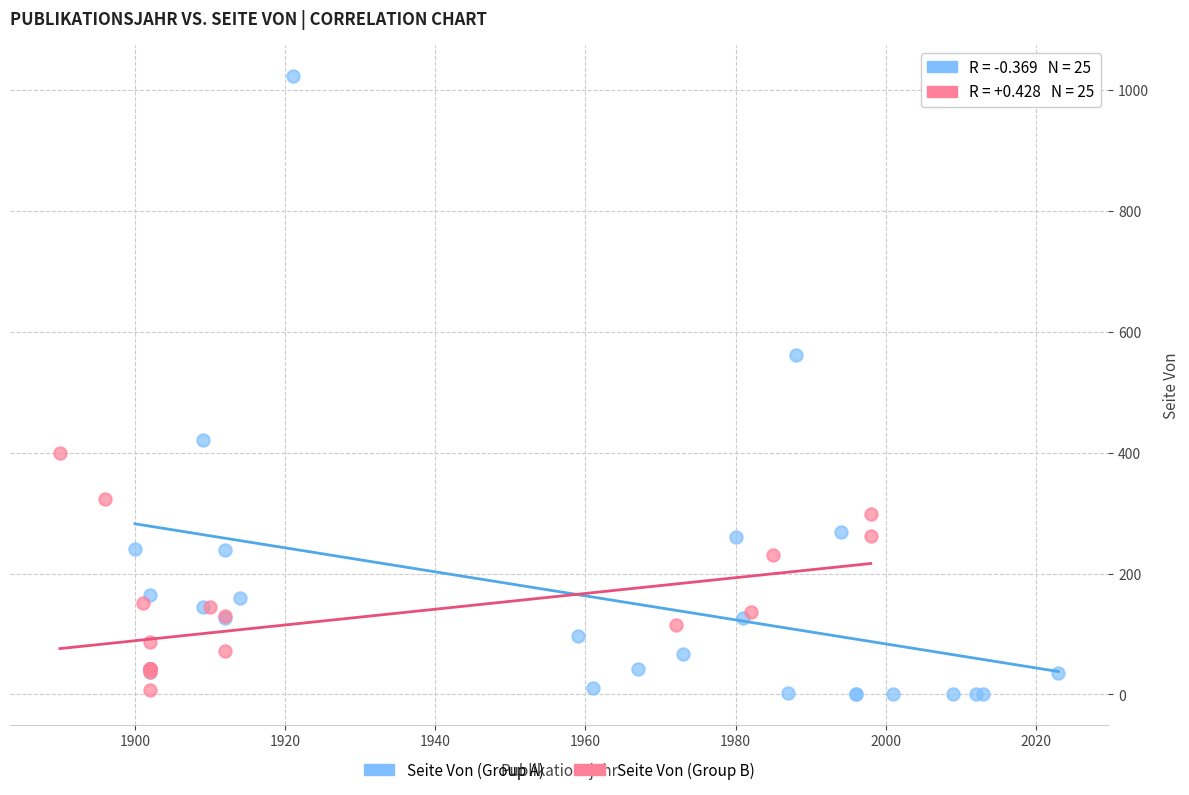

Which series contains the highest Y value?

Seite Von (Group A)